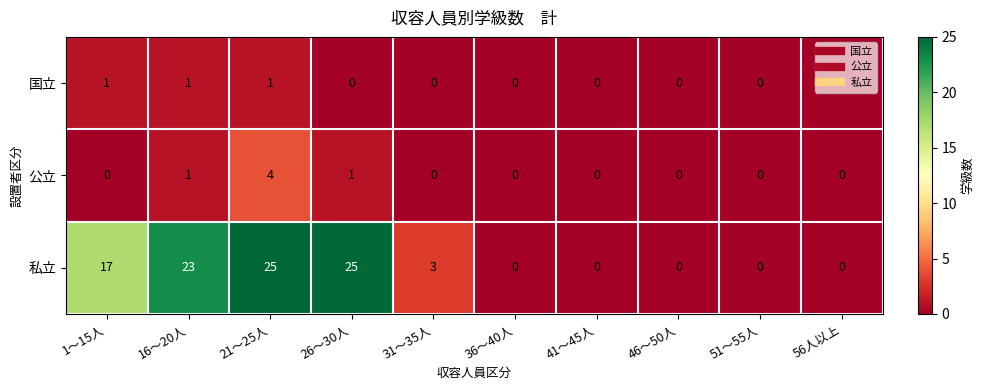

At which label does 公立 reach its peak?

21～25人